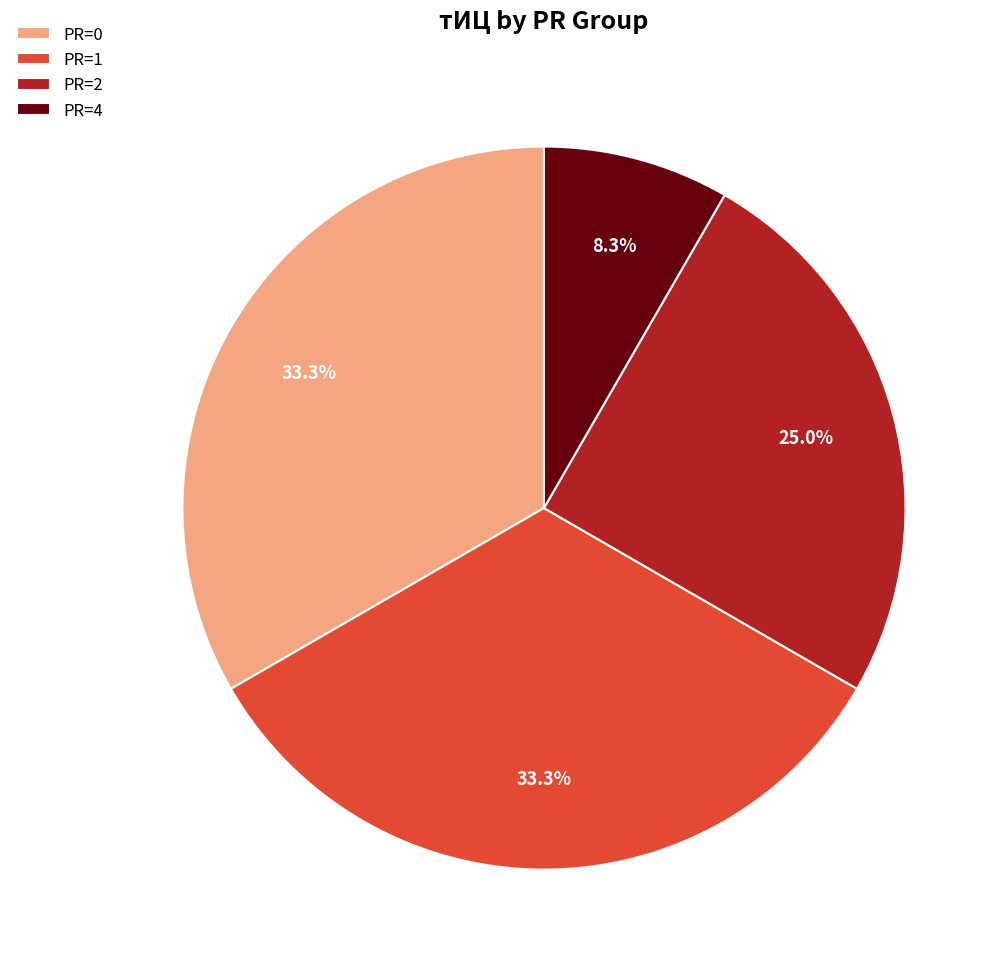

How many slices are in this pie chart?

4